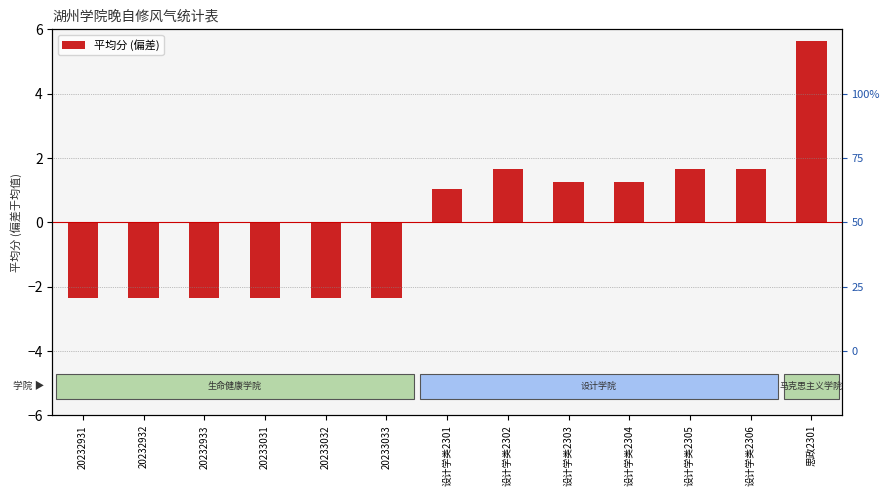

What is the label of the 13th bar from the right?

20232931